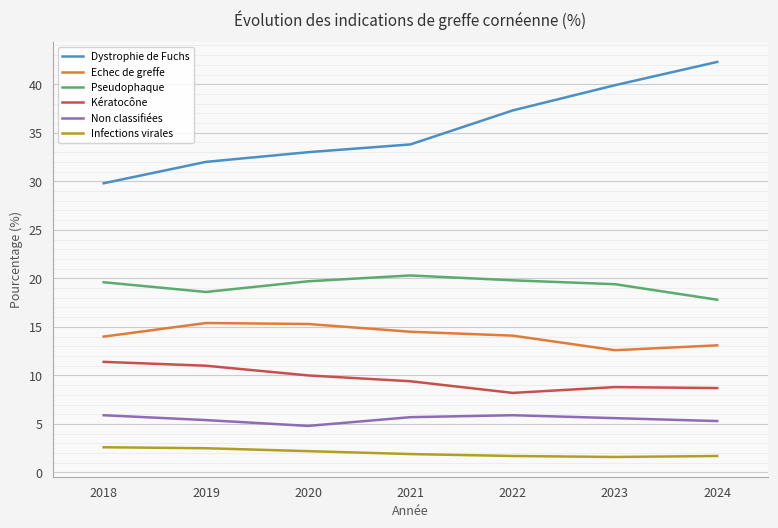

What is the sum of the Kératocône values at 2023 and 2018?

20.2